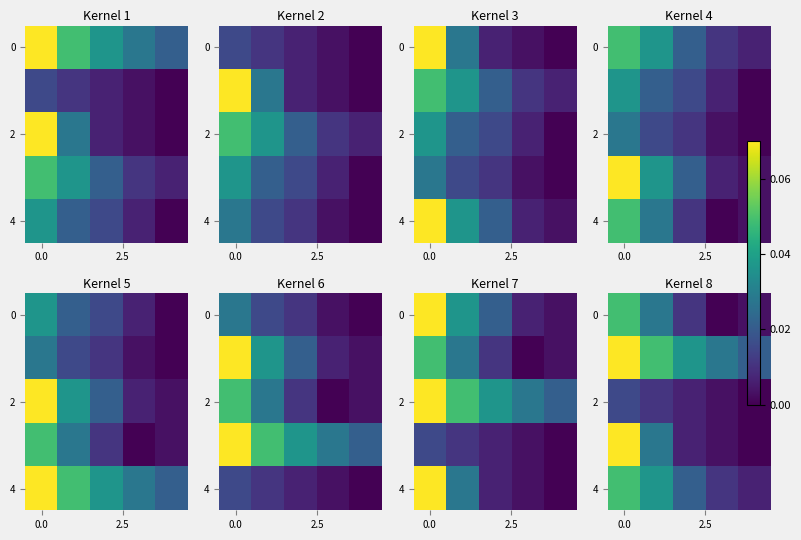

How many values in the 2 series exceed 0?

4